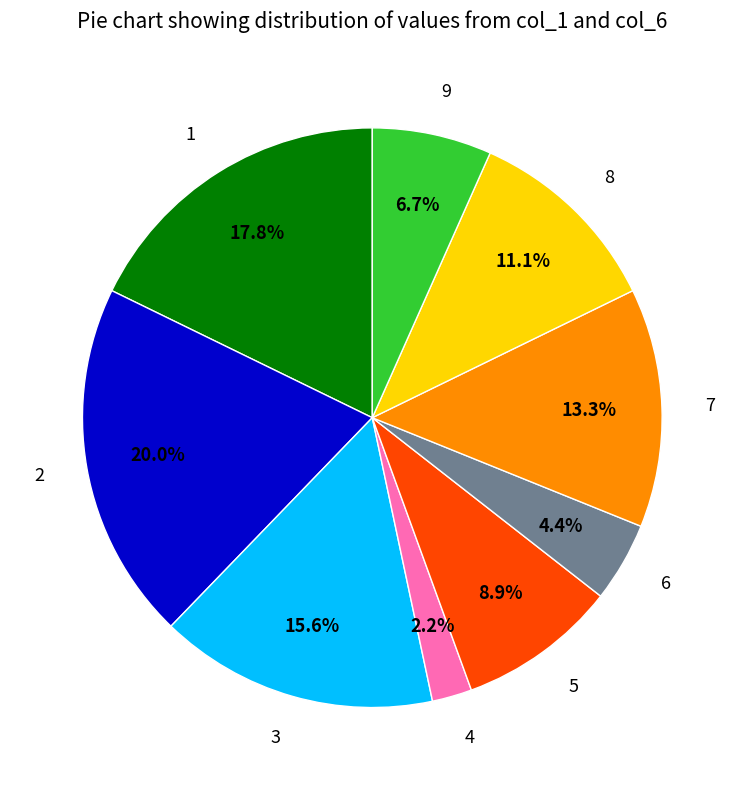

What is the total percentage of 6 and 2?

24.4%